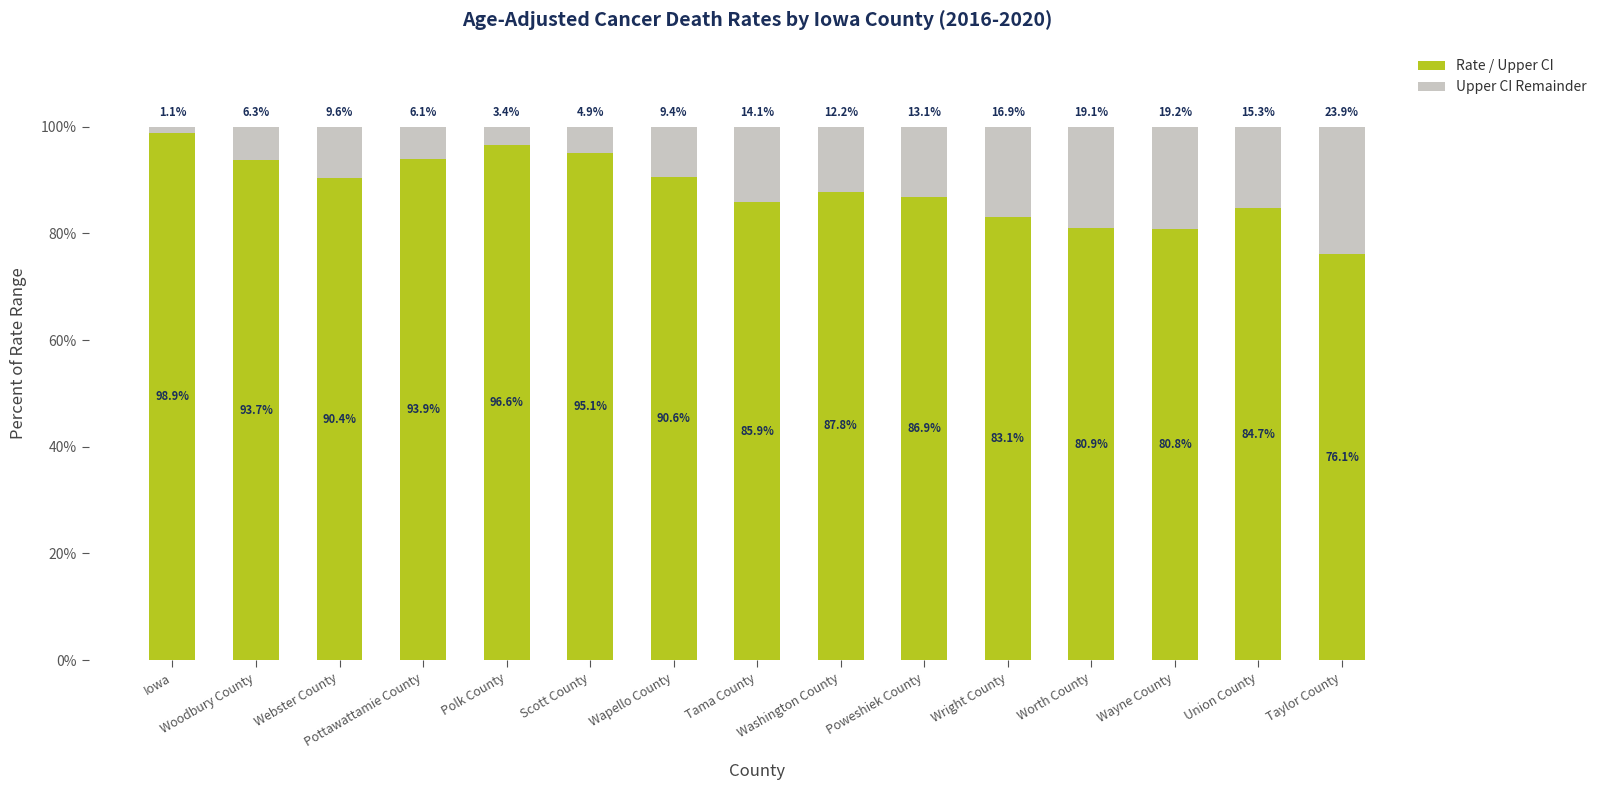

List the labels in order of Rate / Upper CI value, largest first.

Iowa, Polk County, Scott County, Pottawattamie County, Woodbury County, Wapello County, Webster County, Washington County, Poweshiek County, Tama County, Union County, Wright County, Worth County, Wayne County, Taylor County